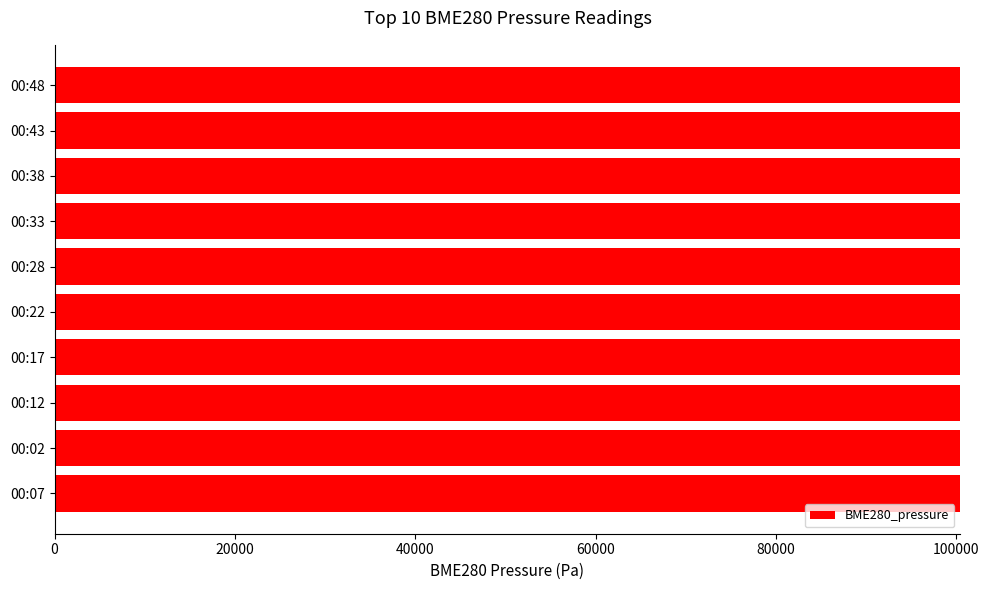

What is the ratio of the value at 00:33 to the value at 00:02?

1.0